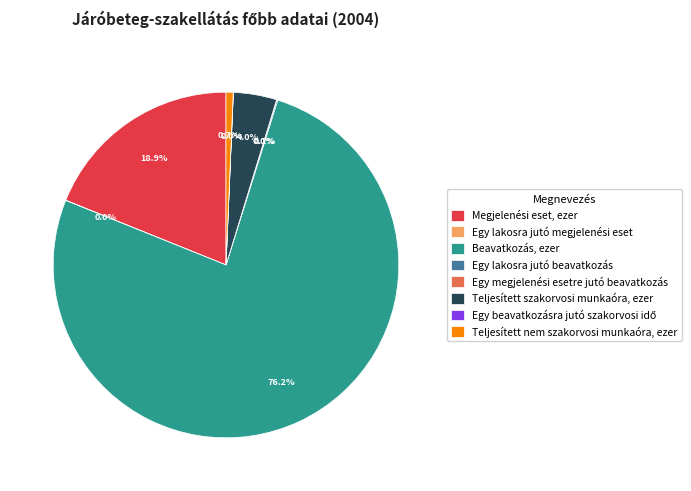

Which category has the biggest portion of the pie?

Beavatkozás, ezer